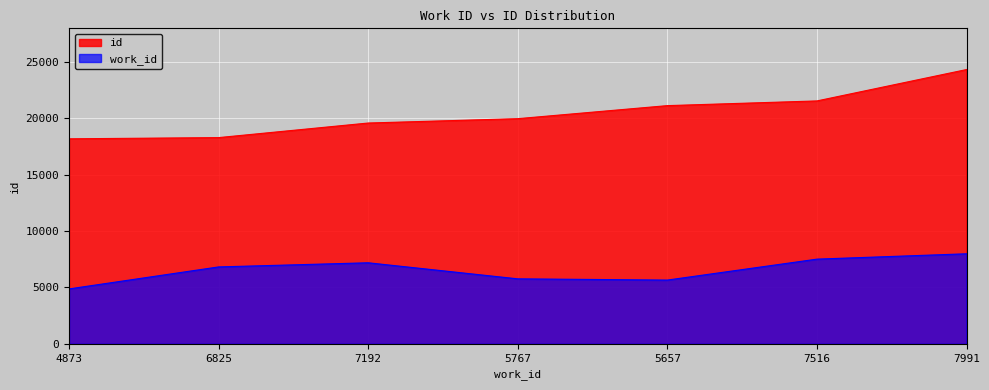

At which label is work_id closest to 6432?

6825